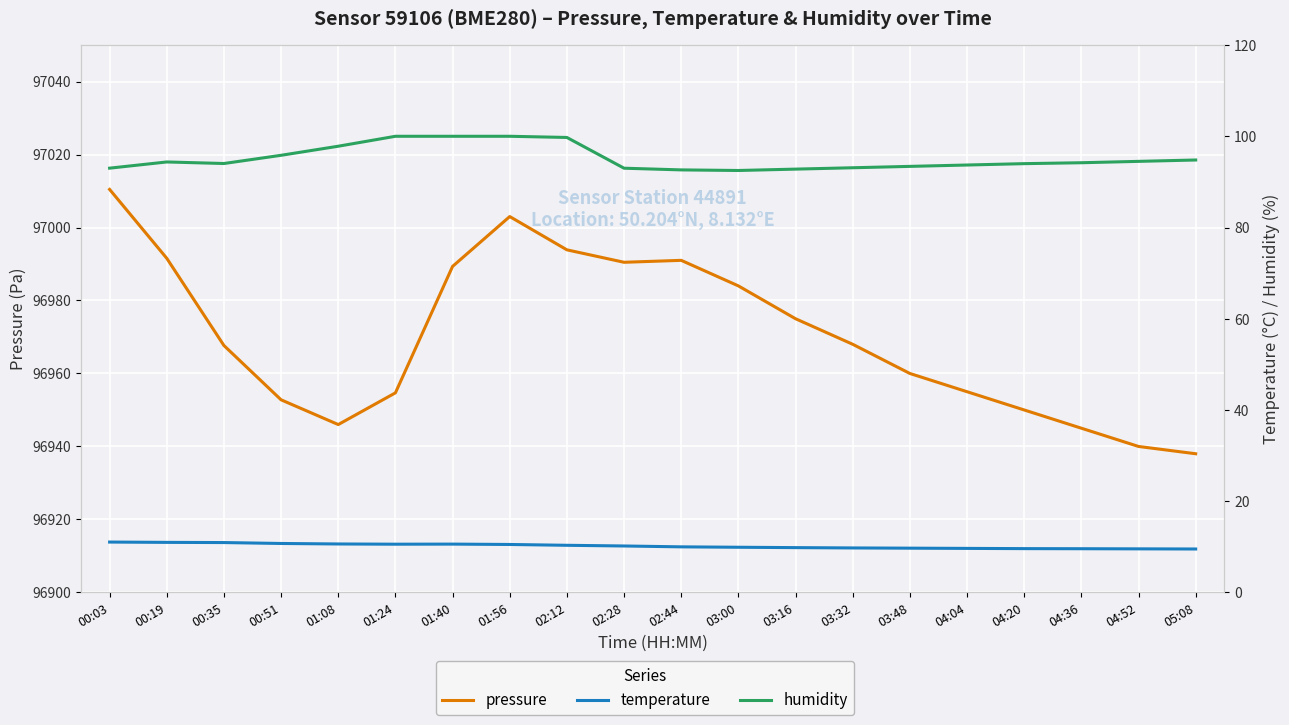

What is the value of the temperature point at the 8th from the left?

10.5